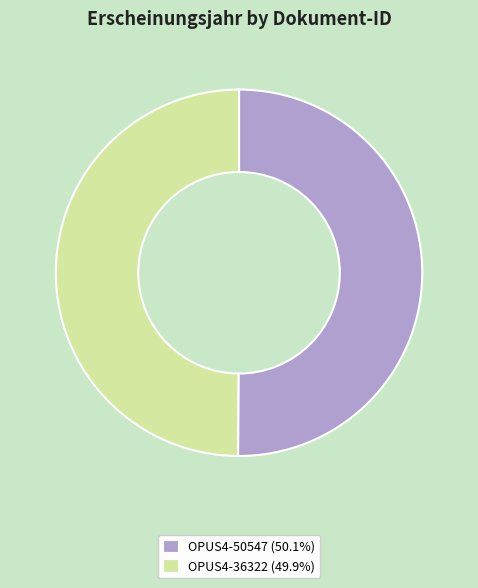

Is it true that OPUS4-50547 is 50% of the pie?

True